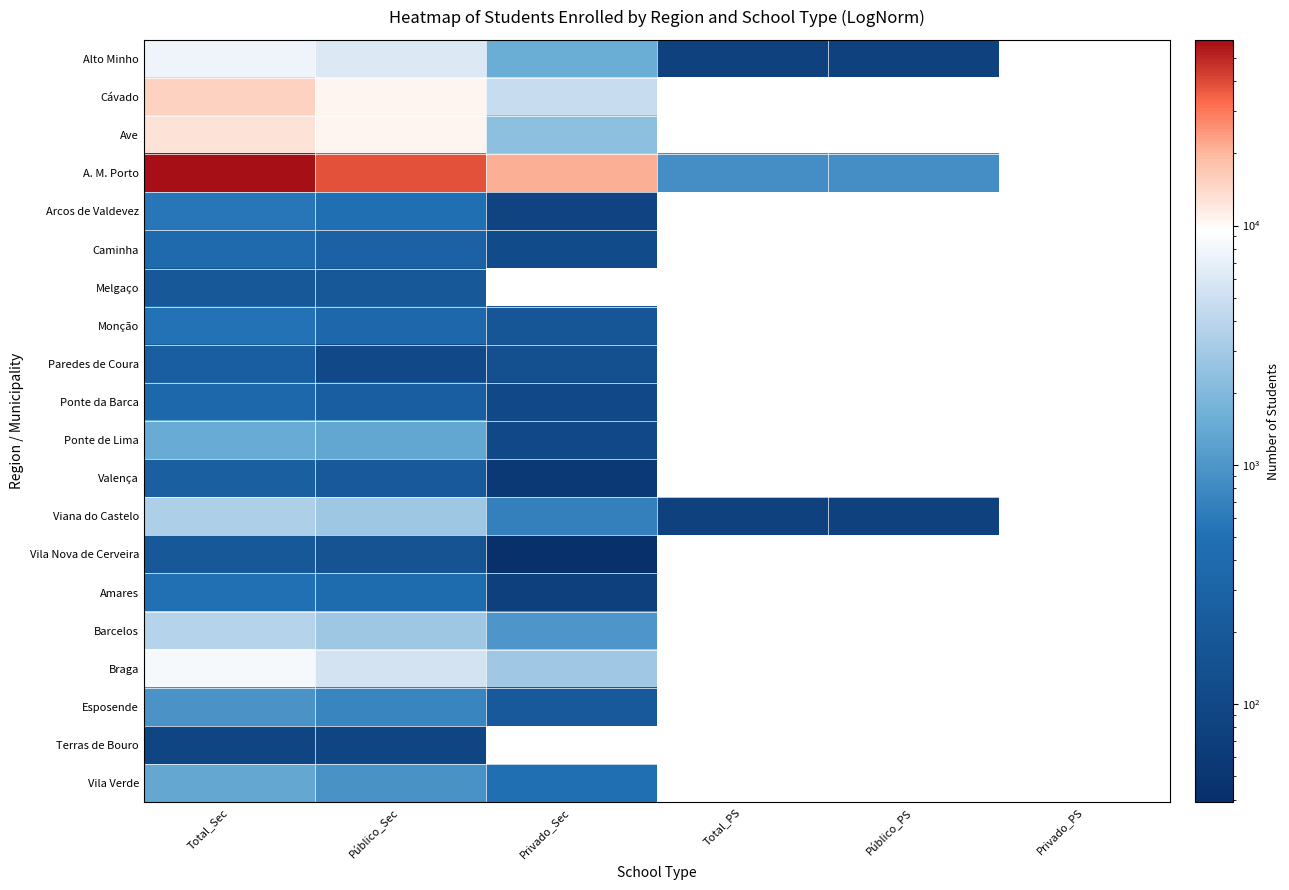

Is it true that Valença equals 386.0 at Total_Sec?

False